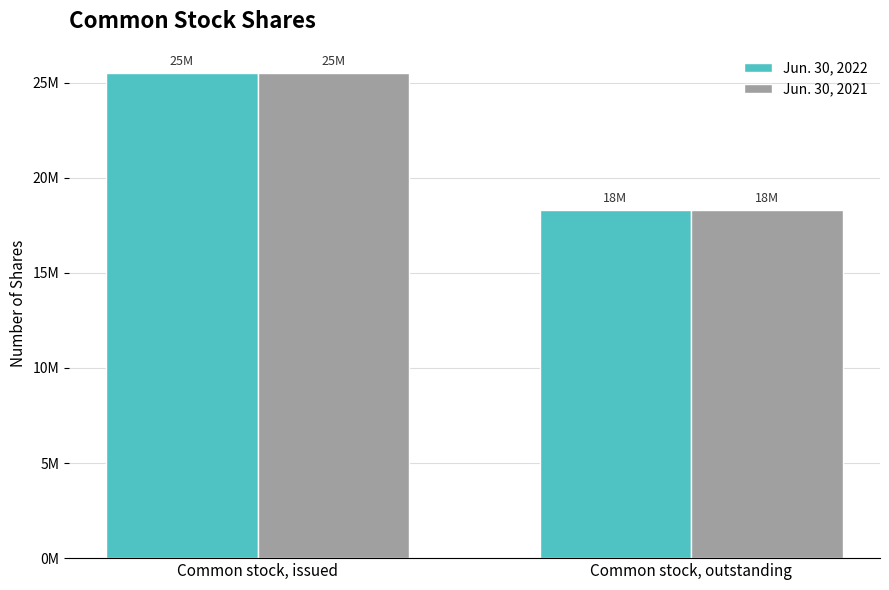

Are the bars grouped side by side (vs. stacked)?

Yes